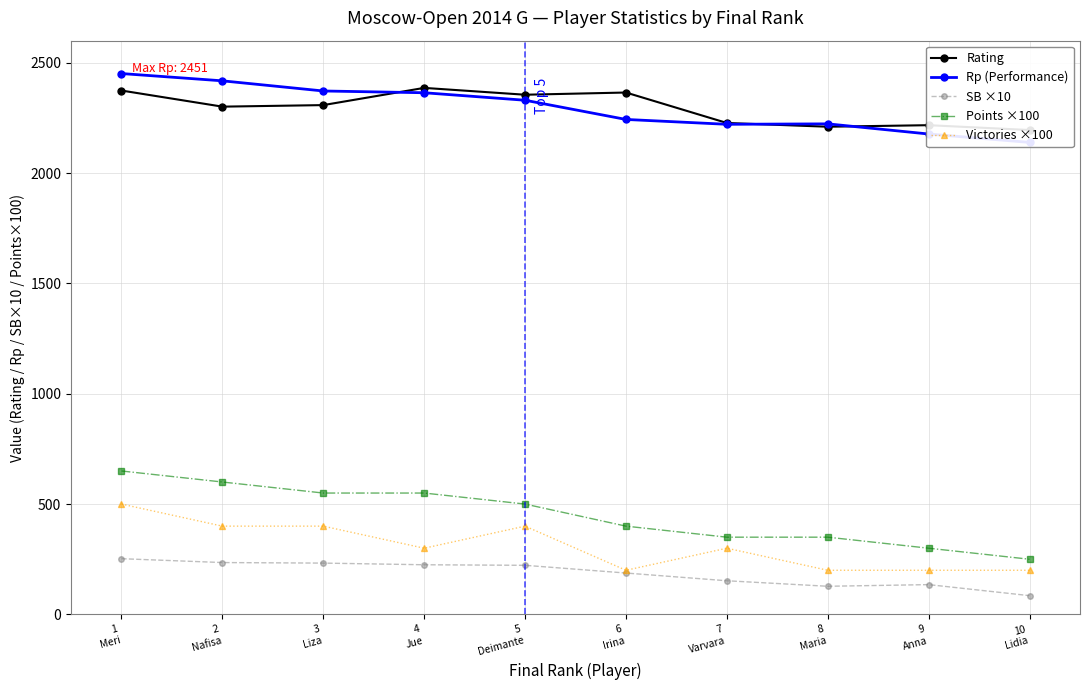

At which category is the sum across all series the highest?

1
Meri